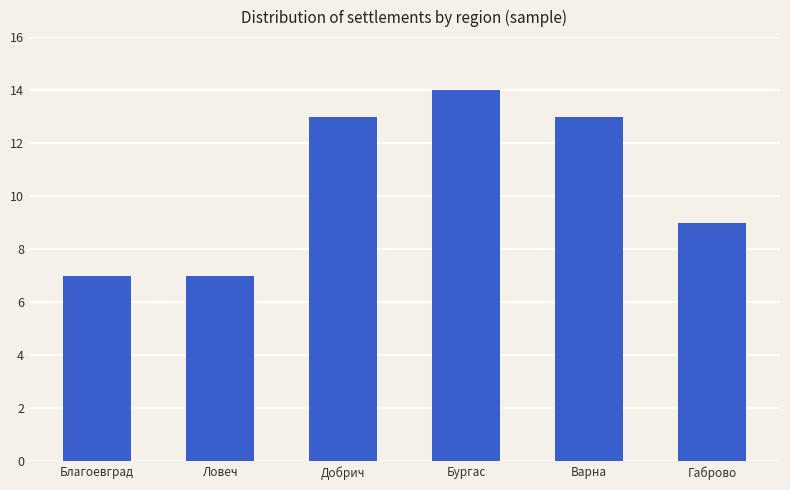

Read the value at Благоевград.

7